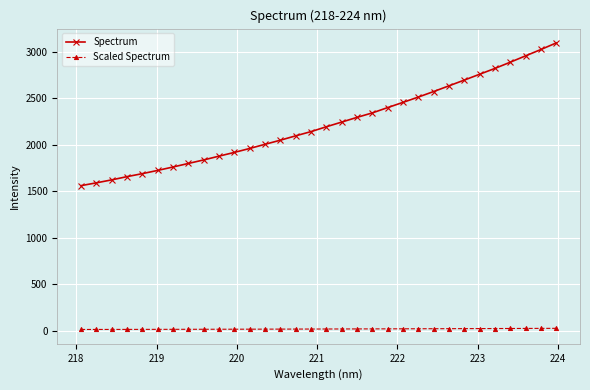

What are all the series names shown in the legend?

Spectrum, Scaled Spectrum